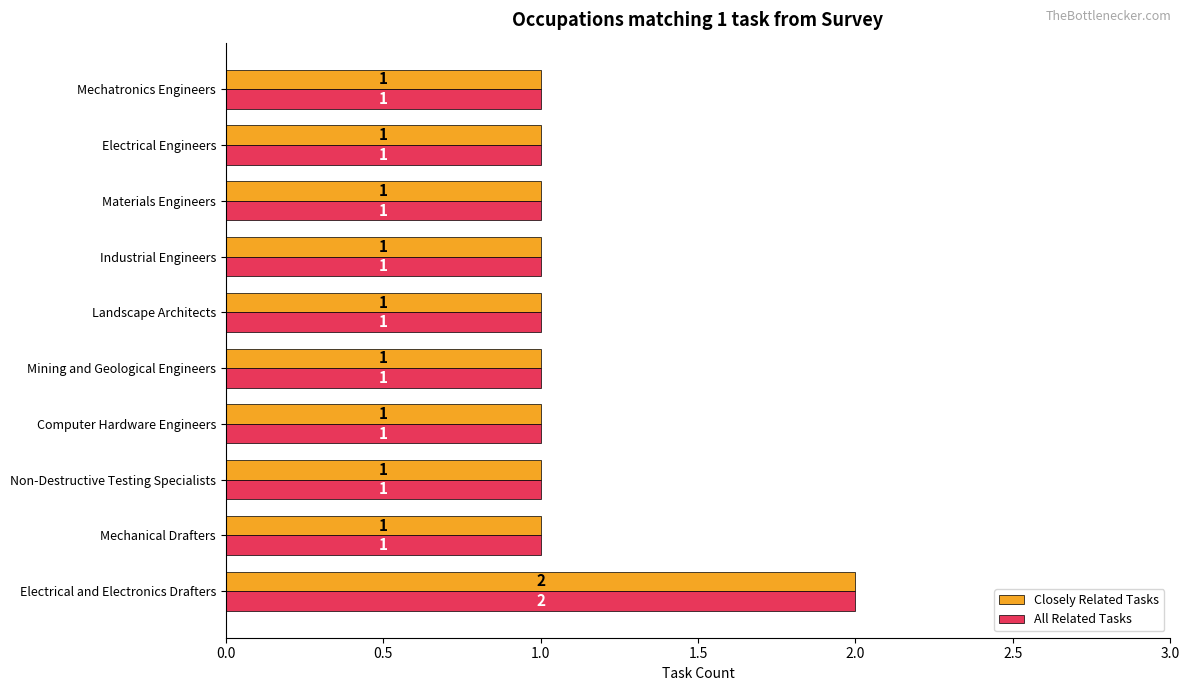

At which category is the sum across all series the highest?

Electrical and Electronics Drafters